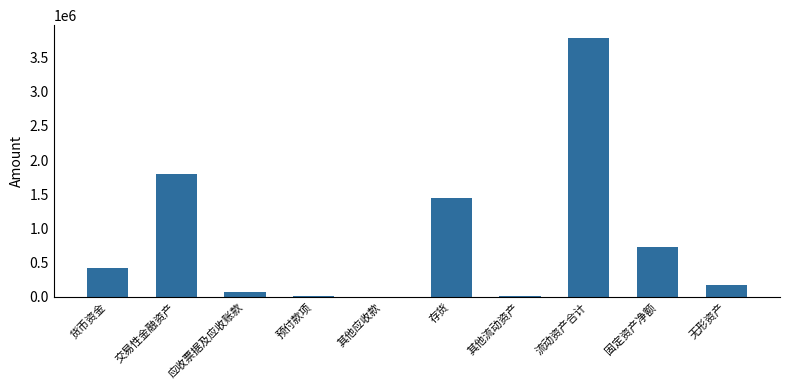

What is the greatest value displayed?

3780626.1